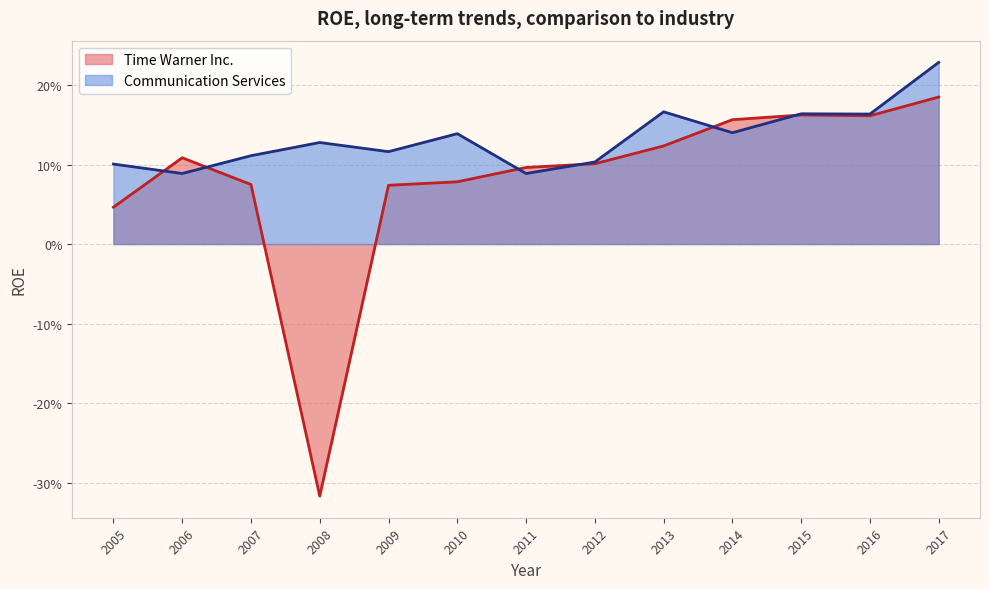

What is the sum of the Time Warner Inc. values at 2014 and 2012?

0.3